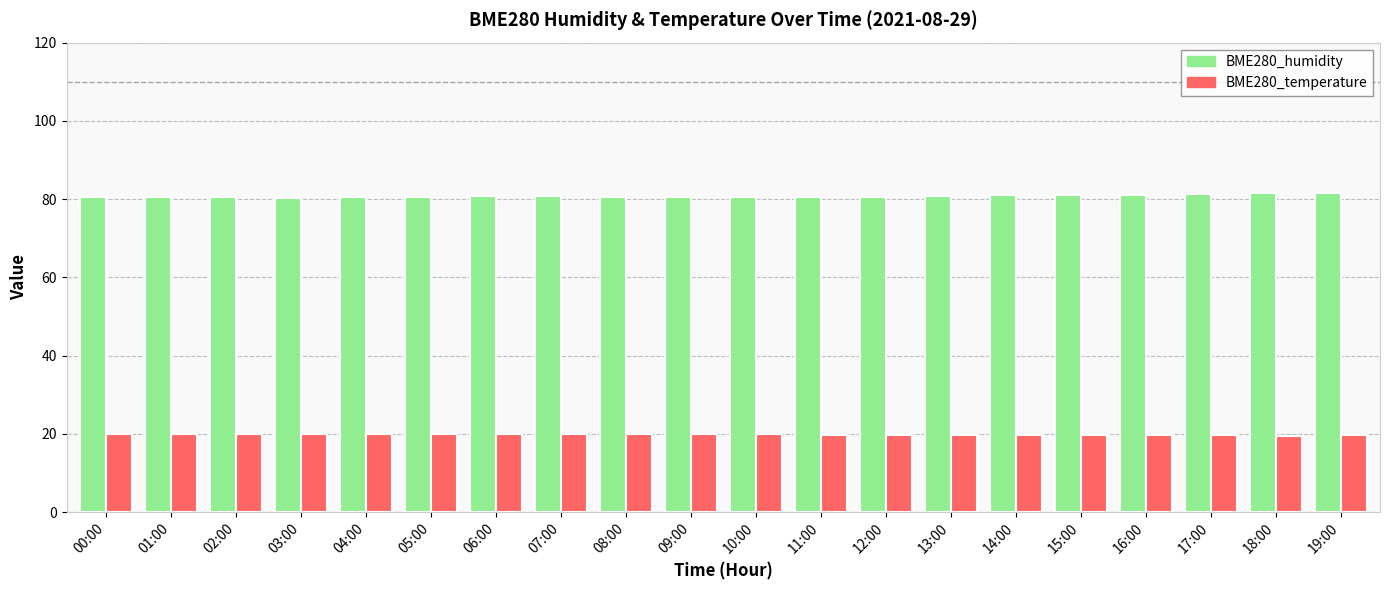

What is the maximum value for BME280_humidity?

81.7